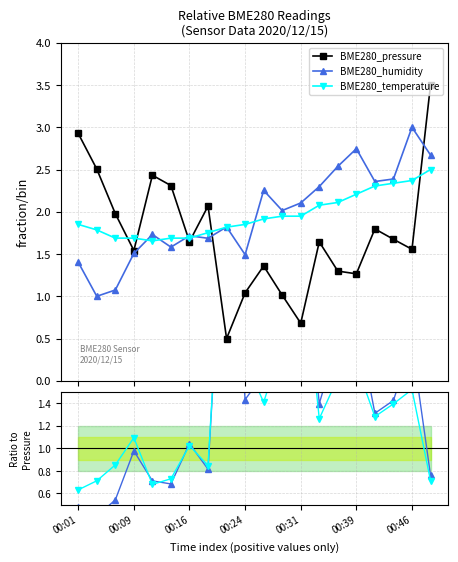

True or false: BME280_pressure and BME280_temperature cross at least once.

True